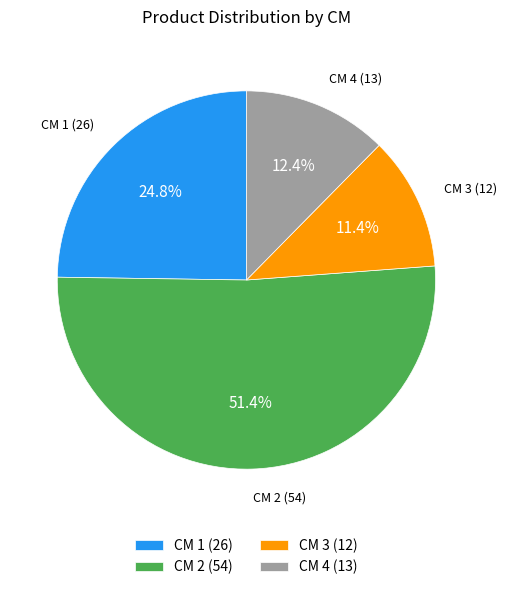

Which slice is the smallest?

CM 3 (12)